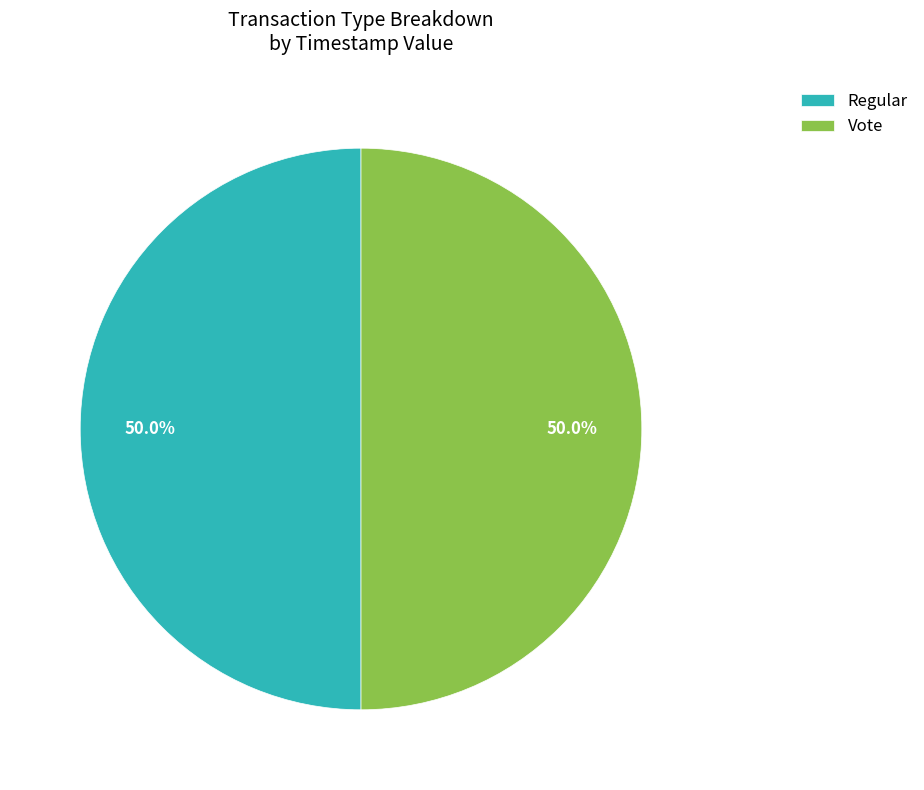

Do Vote and Regular together represent more than half of the pie?

Yes